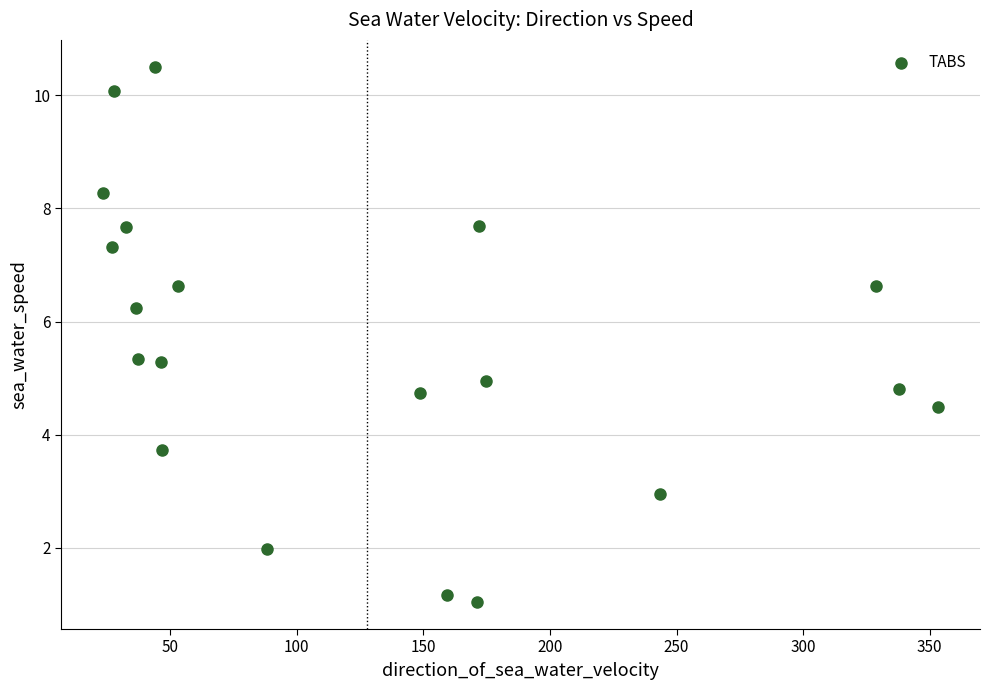

What is the range of X values (max minus min)?

329.9